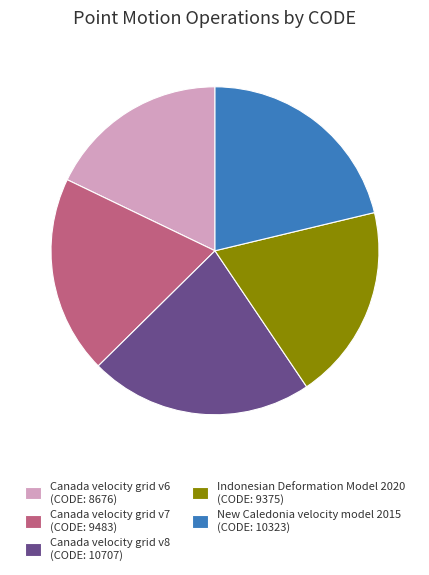

Is it true that Canada velocity grid v7 (CODE: 9483) is 20% of the pie?

True